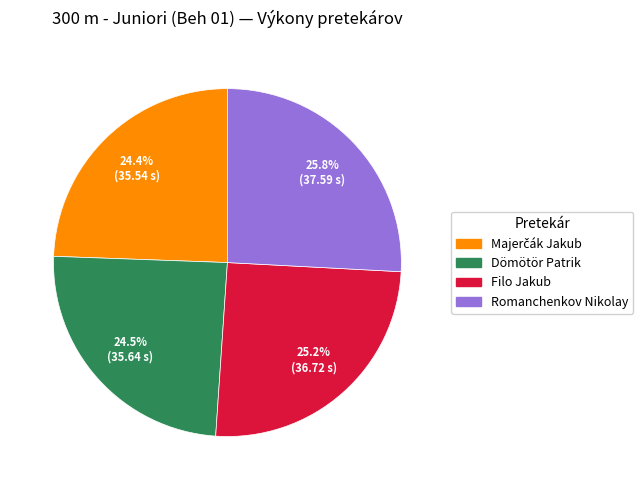

To the nearest percent, what portion does Filo Jakub represent?

25%